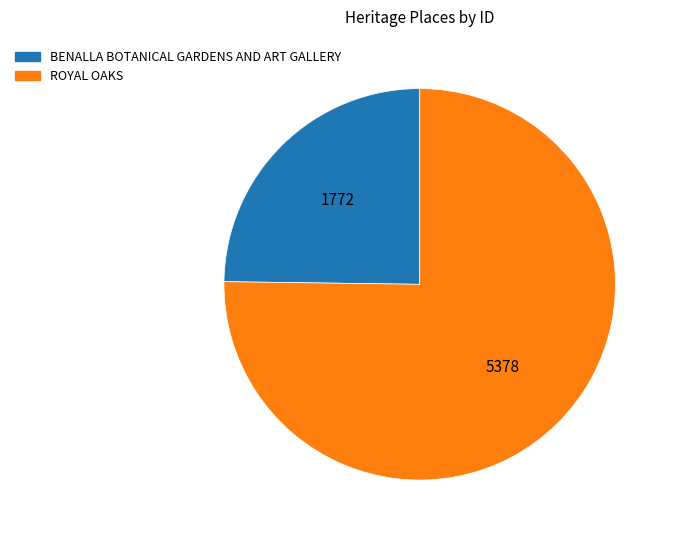

The ROYAL OAKS slice represents 75% of the pie. True or false?

True